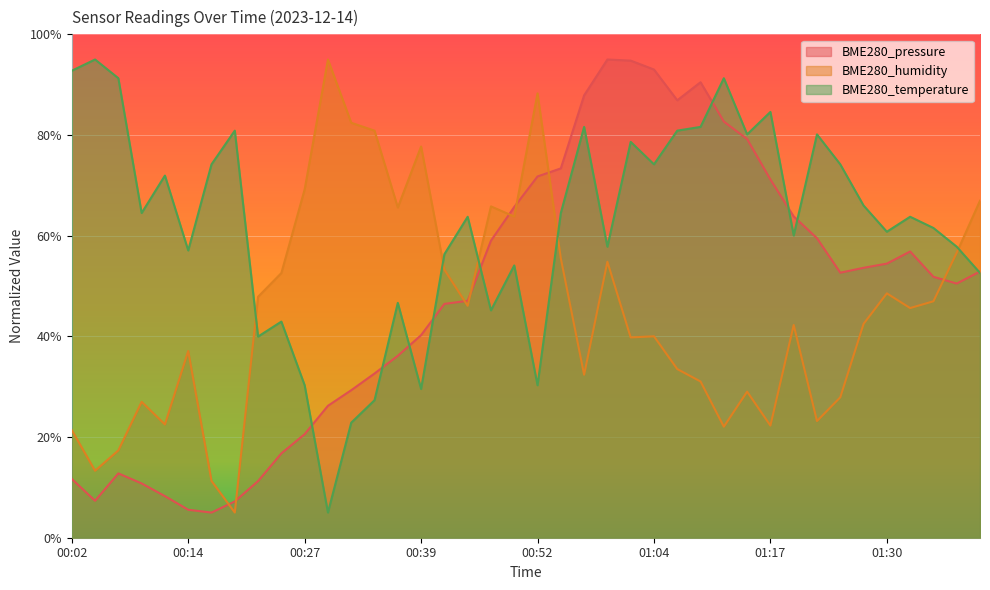

How many series are shown in this chart?

3